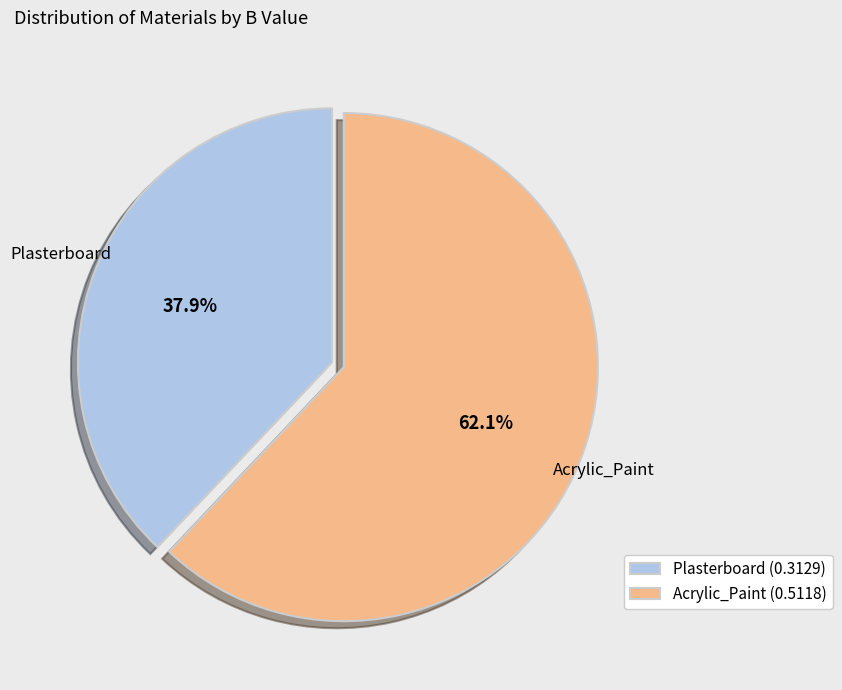

The Plasterboard slice represents 52% of the pie. True or false?

False